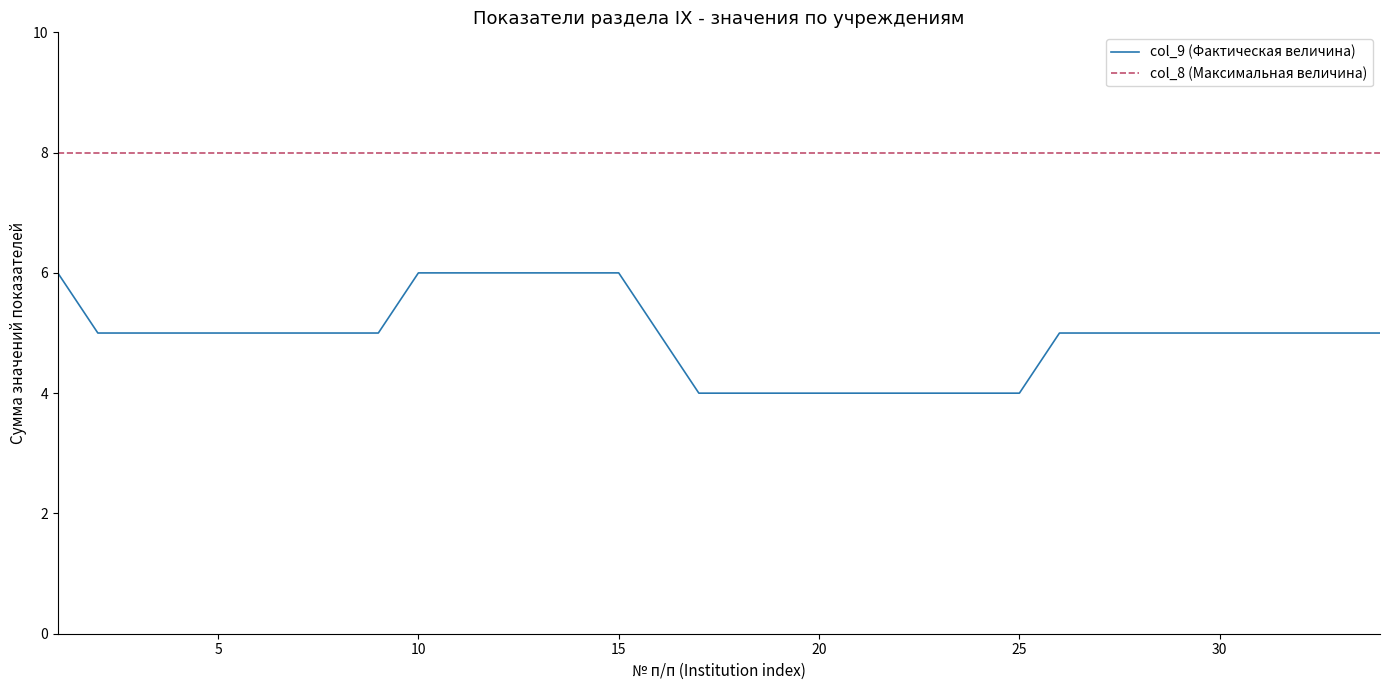

True or false: col_9 (Фактическая величина) and col_8 (Максимальная величина) intersect in this chart.

False